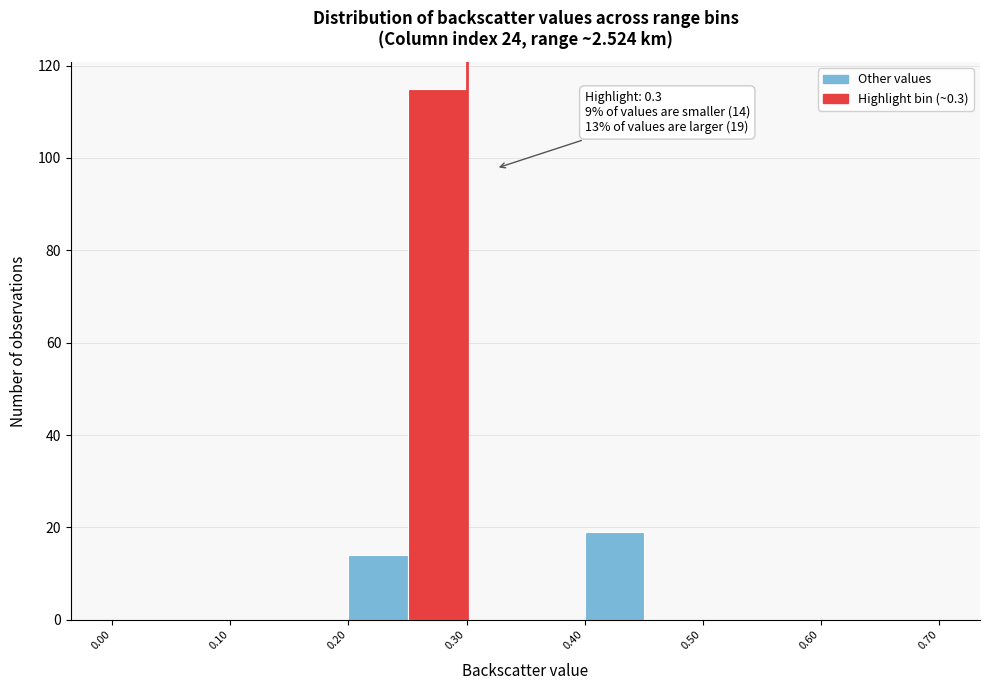

Over which range of the x-axis is the bar tallest?

0.25 to 0.30